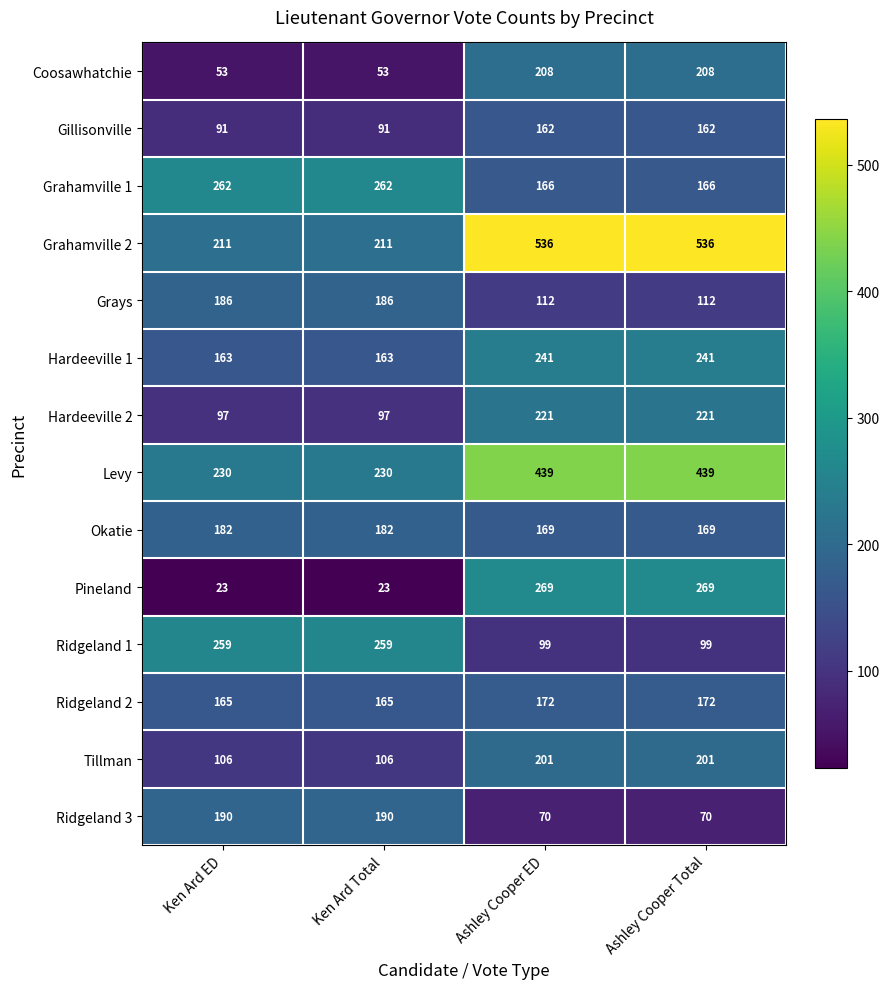

What is the spread (max minus min) of values at Ken Ard Total?

239